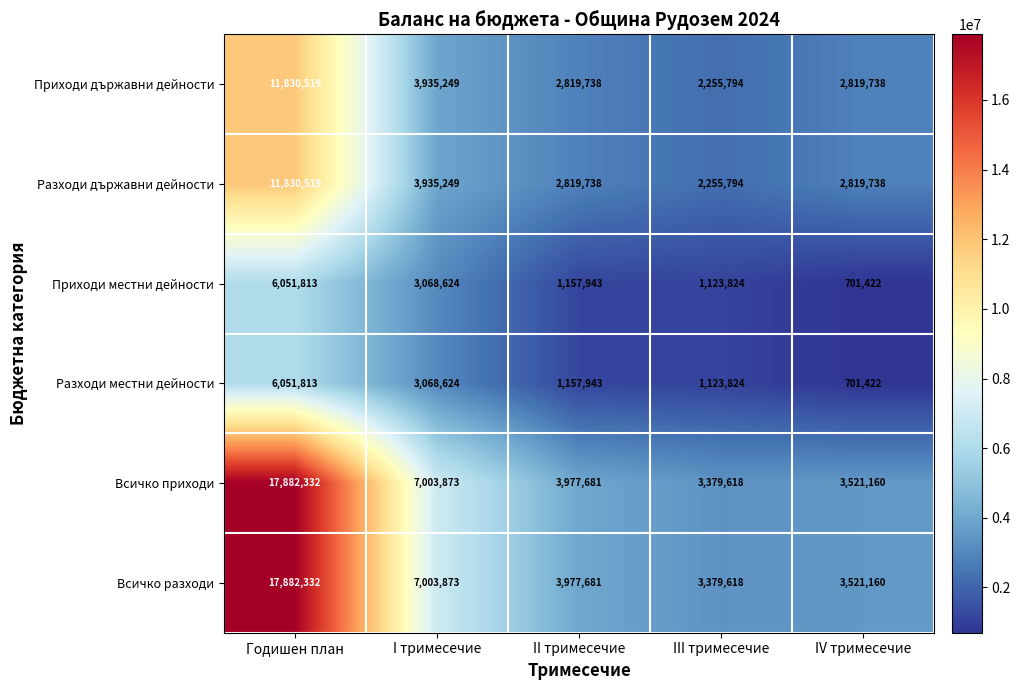

What is the difference between the highest and lowest values at III тримесечие?

2255794